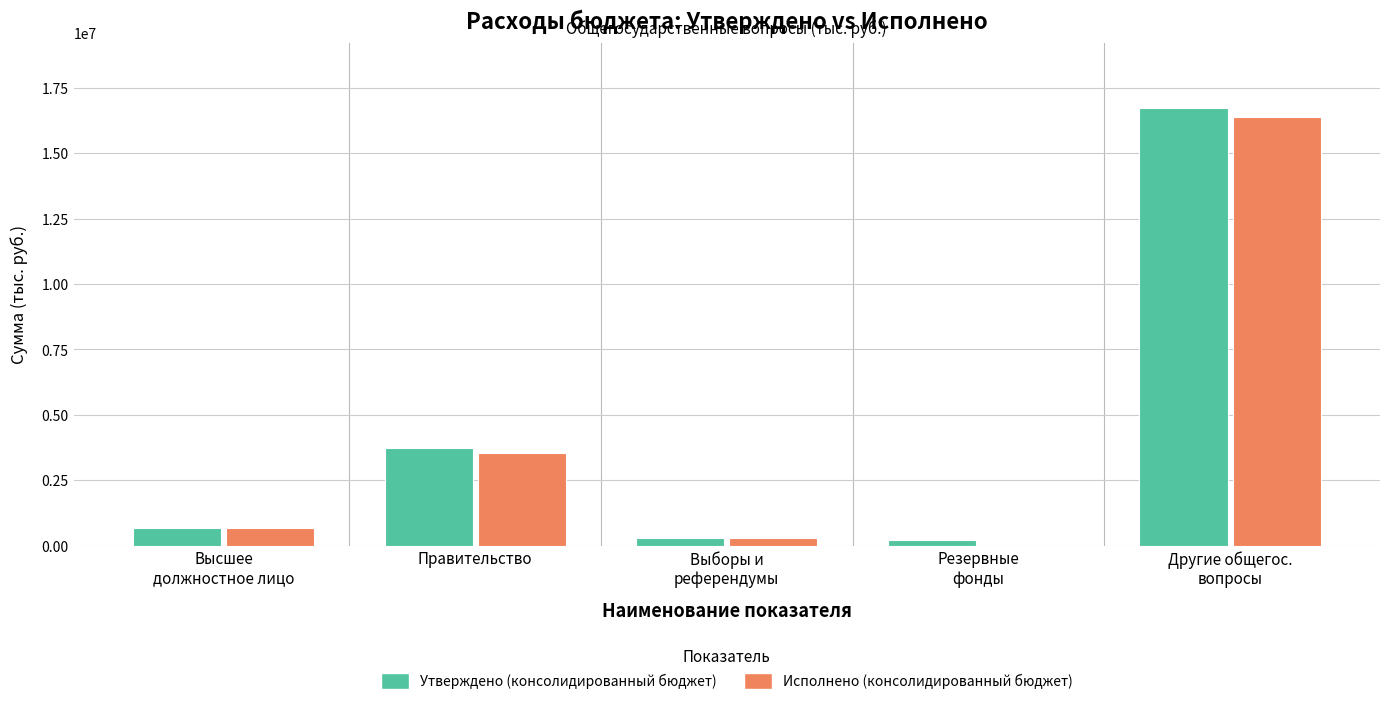

How many data points does each series have?

5